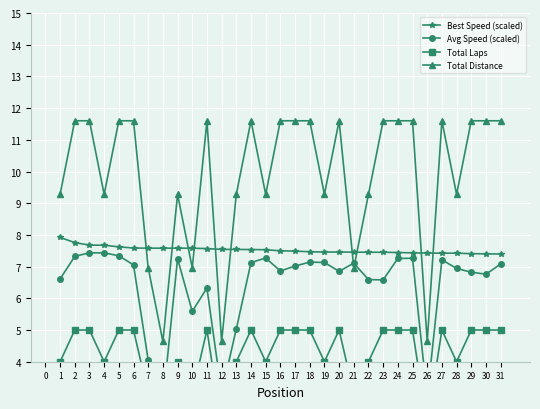

What is the greatest value displayed?

11.6